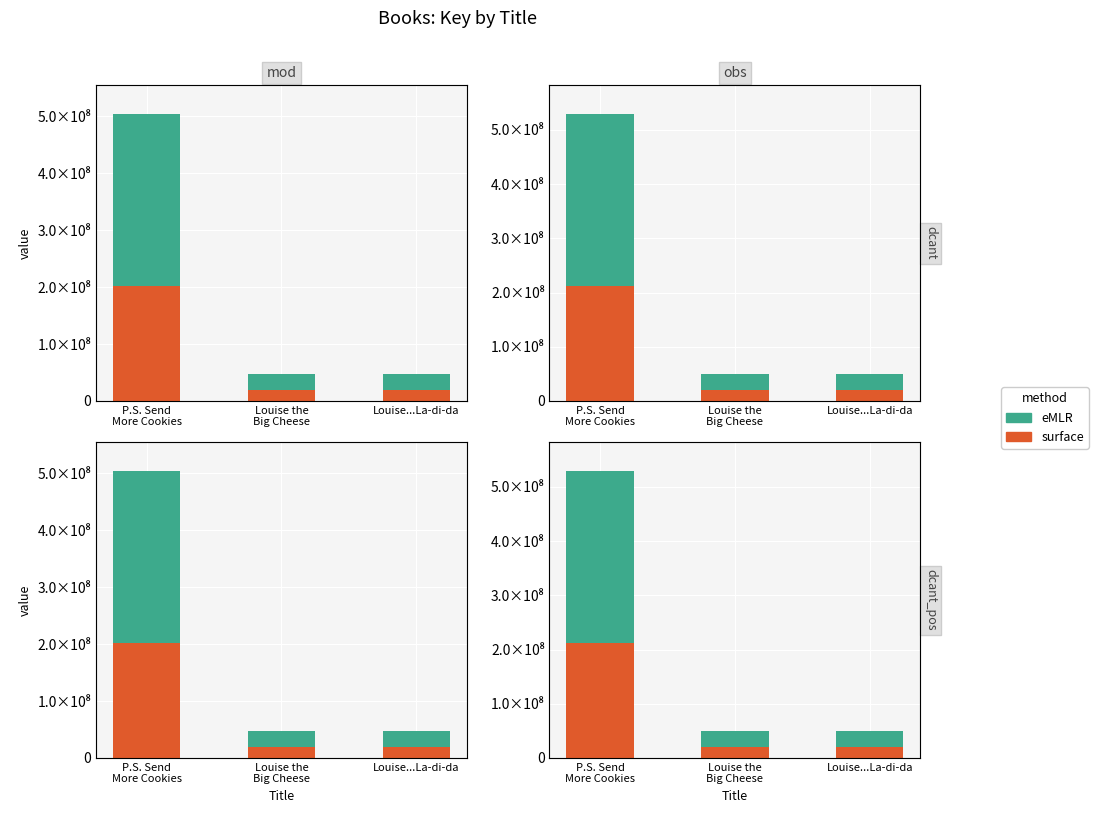

Which has a higher value, Louise the
Big Cheese or Louise...La-di-da?

Louise...La-di-da